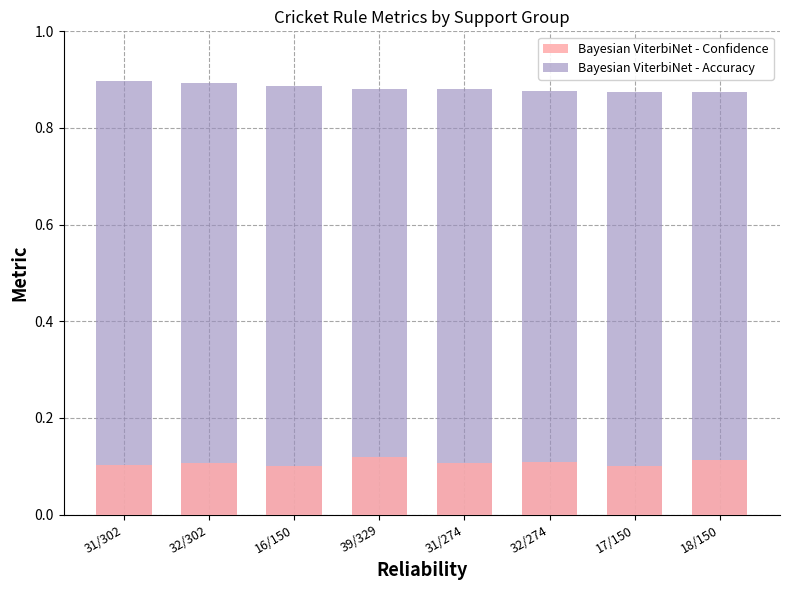

Which category has the highest value across all series?

31/302